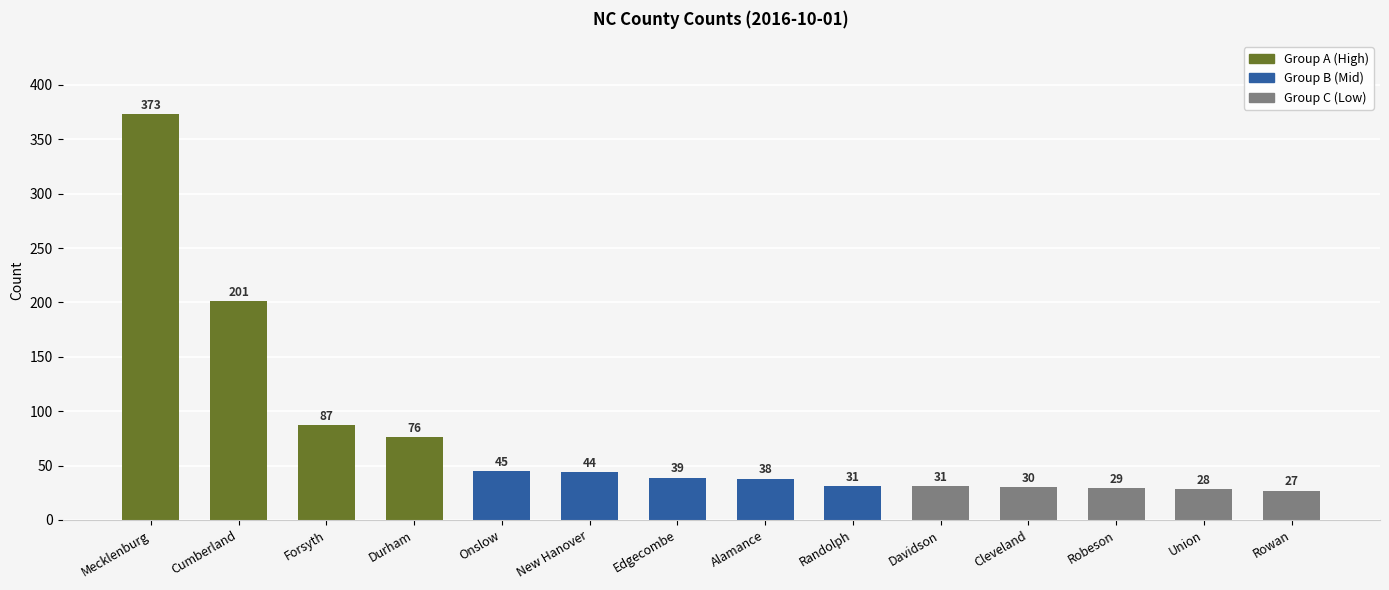

Are the bars horizontal?

No